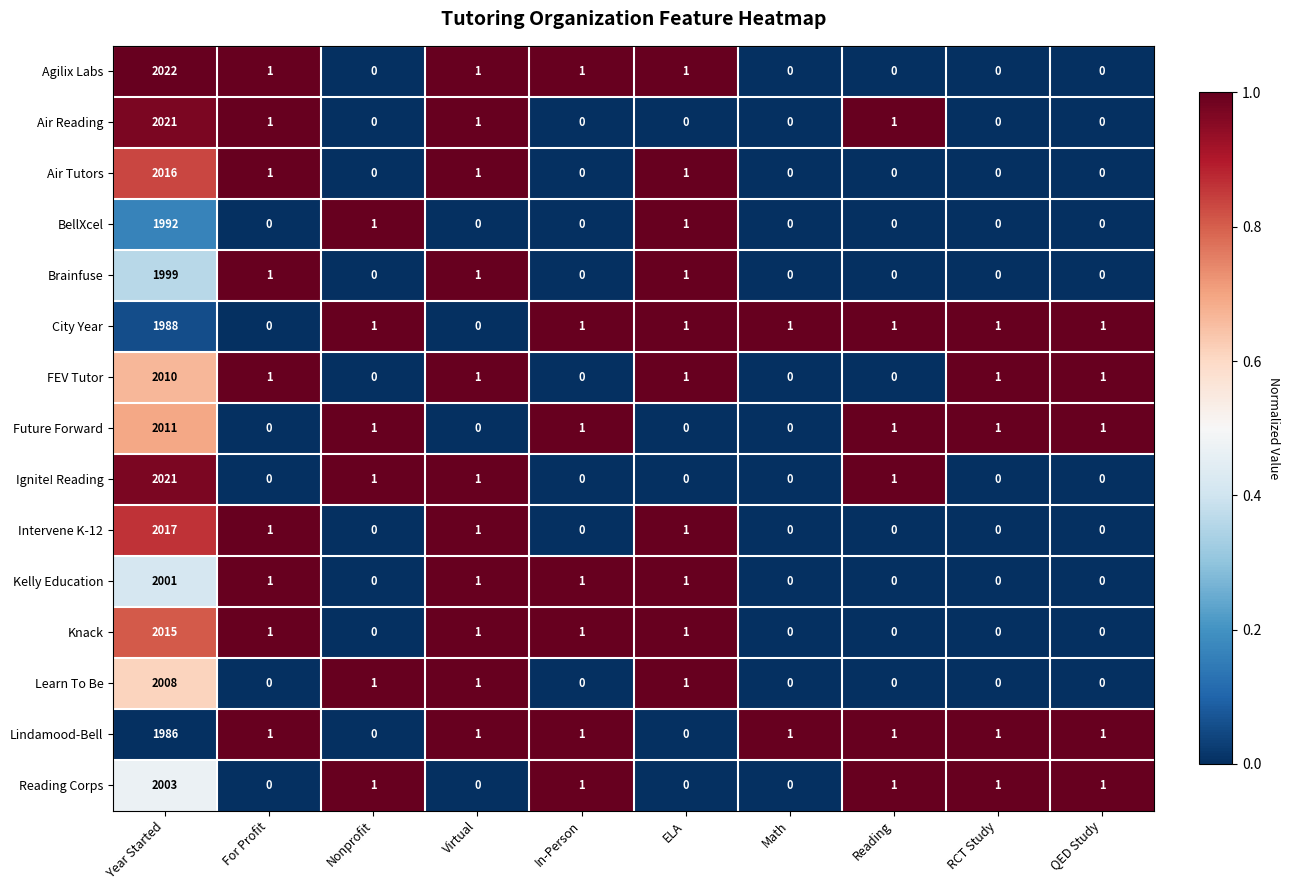

What is the difference between the maximum and second lowest values in the FEV Tutor series?

2010